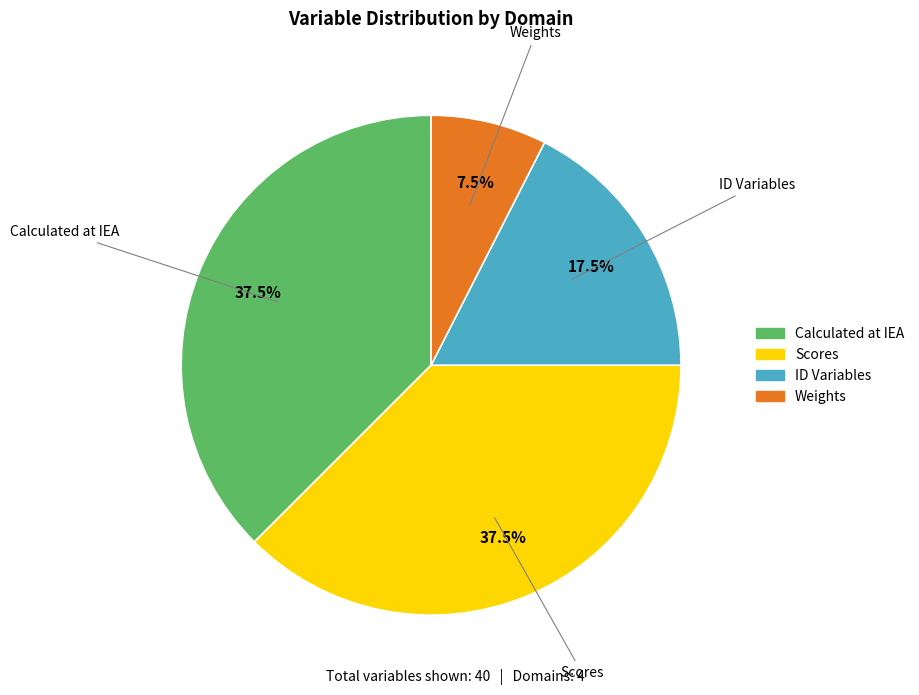

Is there a majority slice in this chart?

No